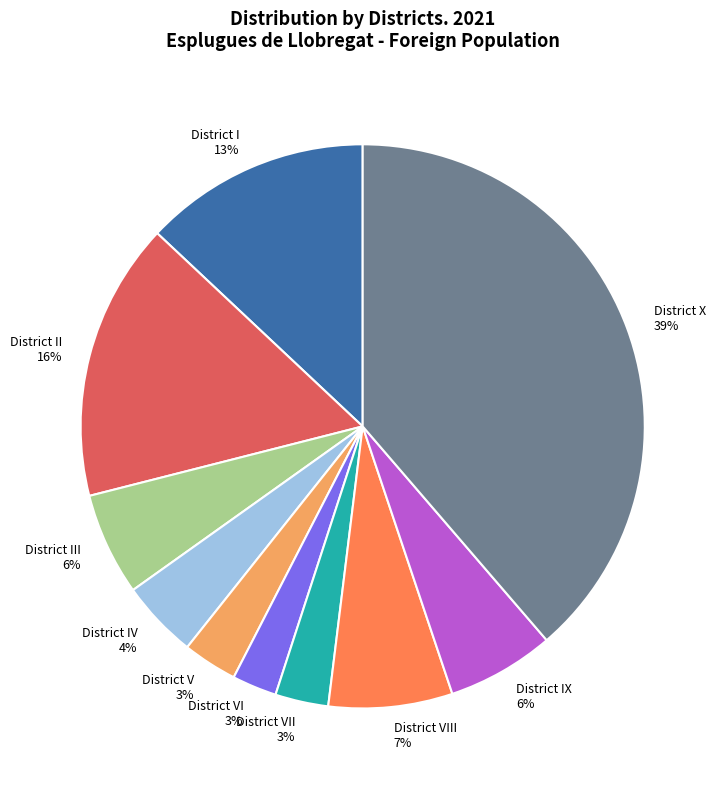

What percentage is the District IV slice, to the nearest percent?

4%